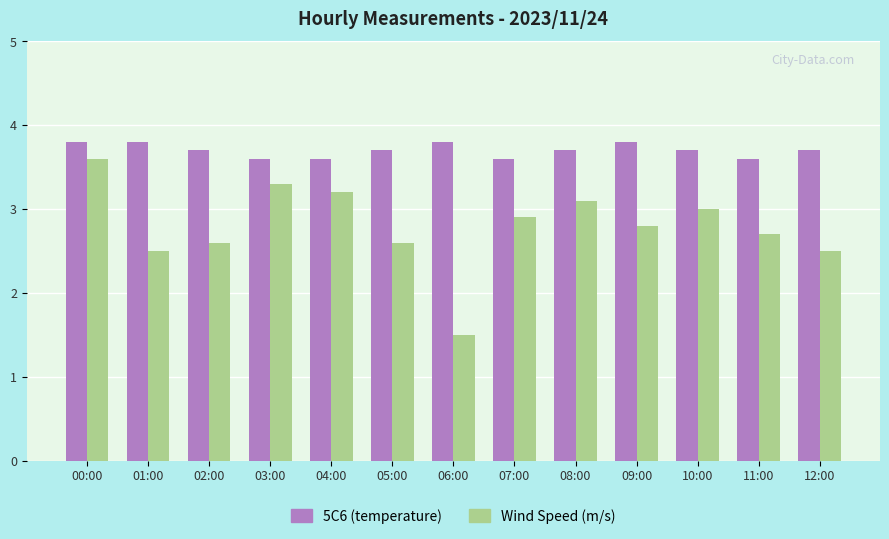

How many 5C6 (temperature) values are between 3 and 4?

13